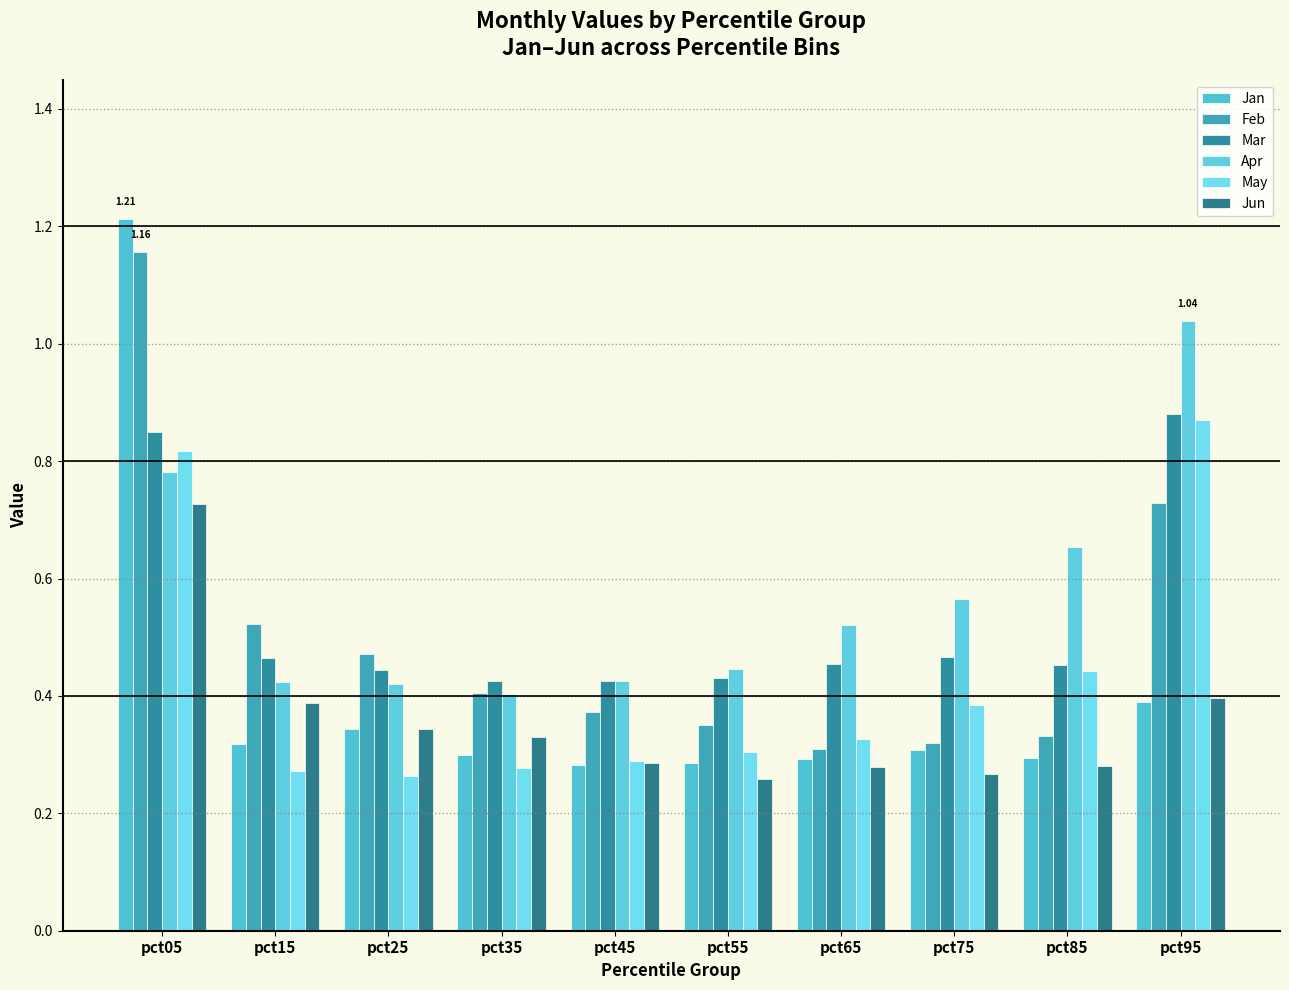

How many Mar values are between 0 and 1?

10